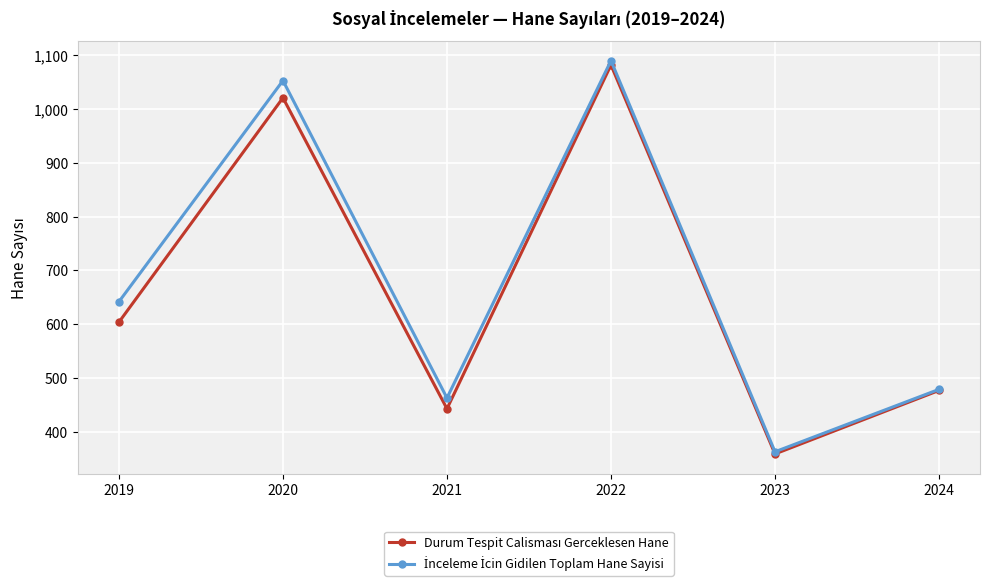

Does the chart have visible grid lines?

Yes